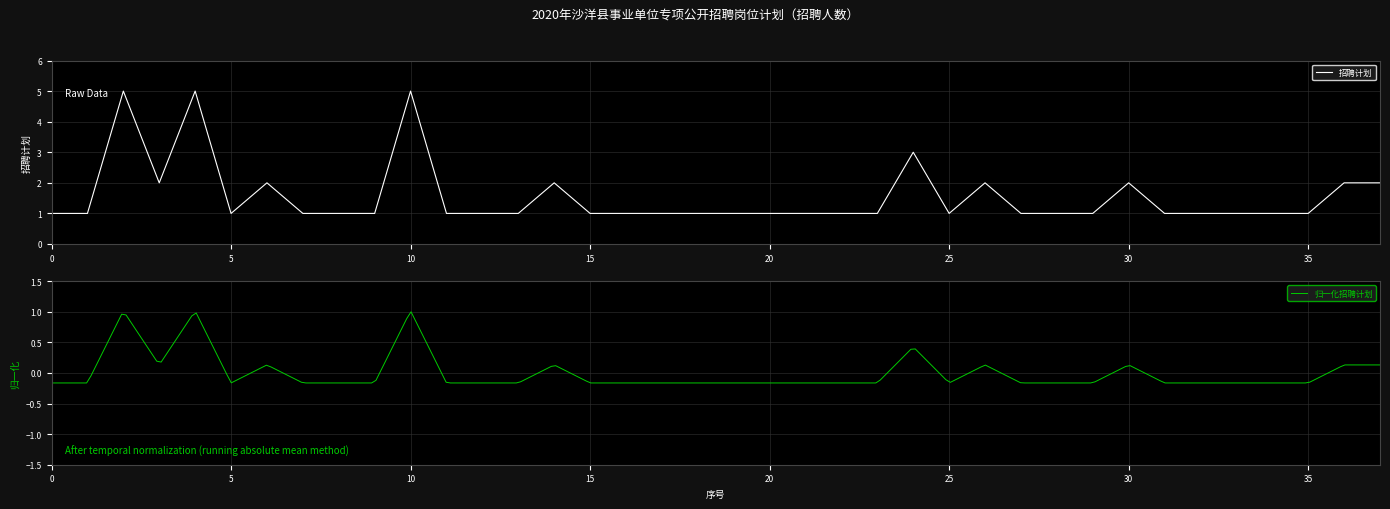

The 招聘计划 series shows 0 at 5. True or false?

False